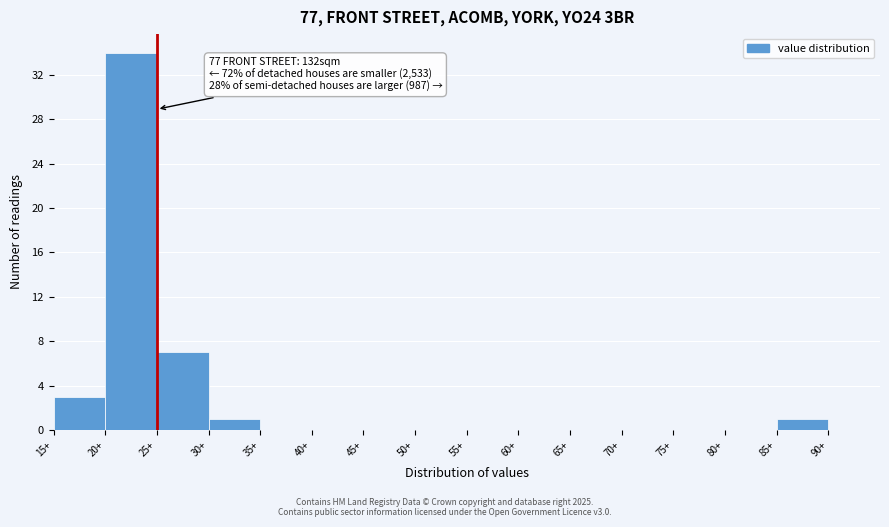

Which range on the x-axis has the tallest bar?

20 to 25